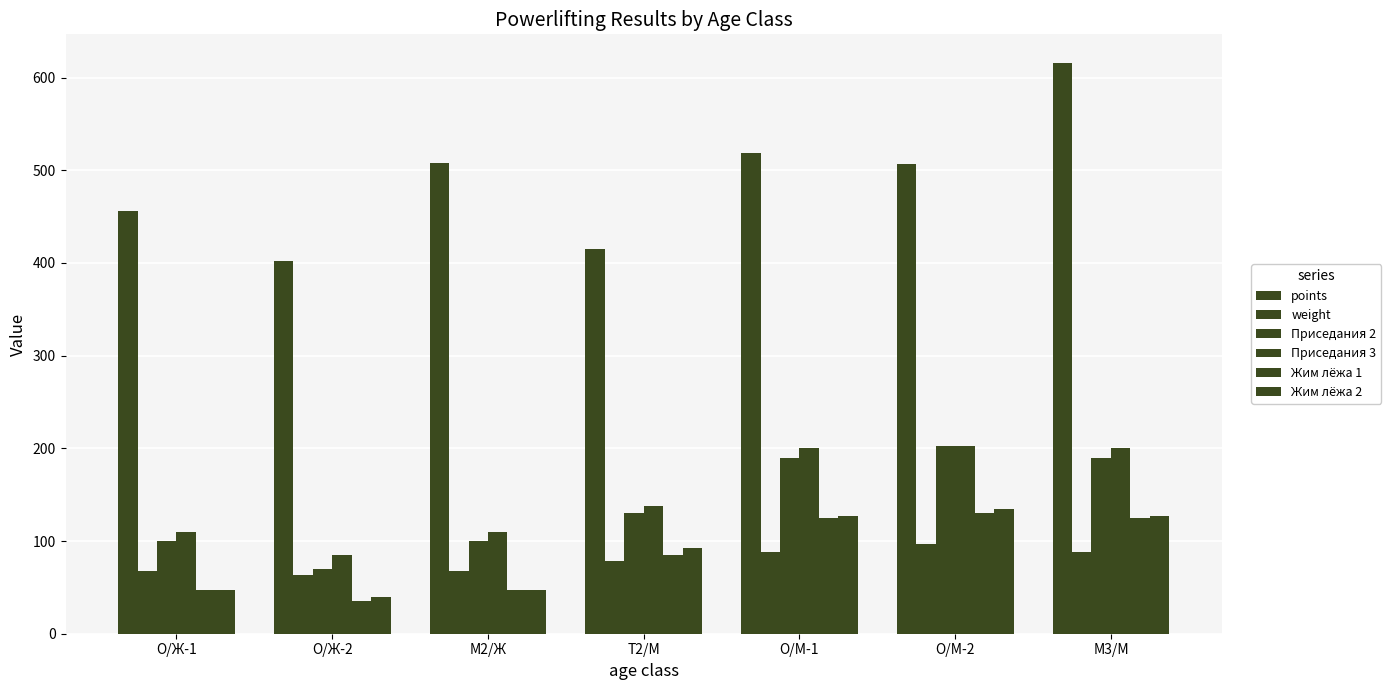

Reading right to left, transcribe all the data shown in this chart.

points: 615.9	506.3	518.9	415.0	507.9	402.1	455.9
weight: 88.5	96.7	88.5	78.0	67.2	63.1	67.2
Приседания 2: 190.0	202.5	190.0	130.0	100.0	70.0	100.0
Приседания 3: 200.0	202.5	200.0	137.5	110.0	85.0	110.0
Жим лёжа 1: 125.0	130.0	125.0	85.0	47.5	35.0	47.5
Жим лёжа 2: 127.5	135.0	127.5	92.5	47.5	40.0	47.5